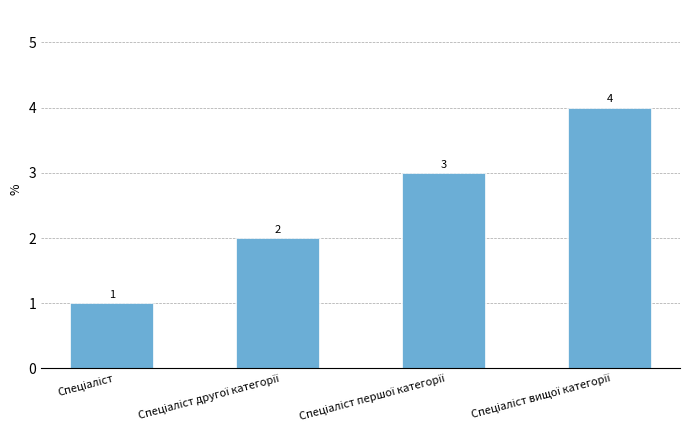

What is the difference between the maximum and minimum values?

3